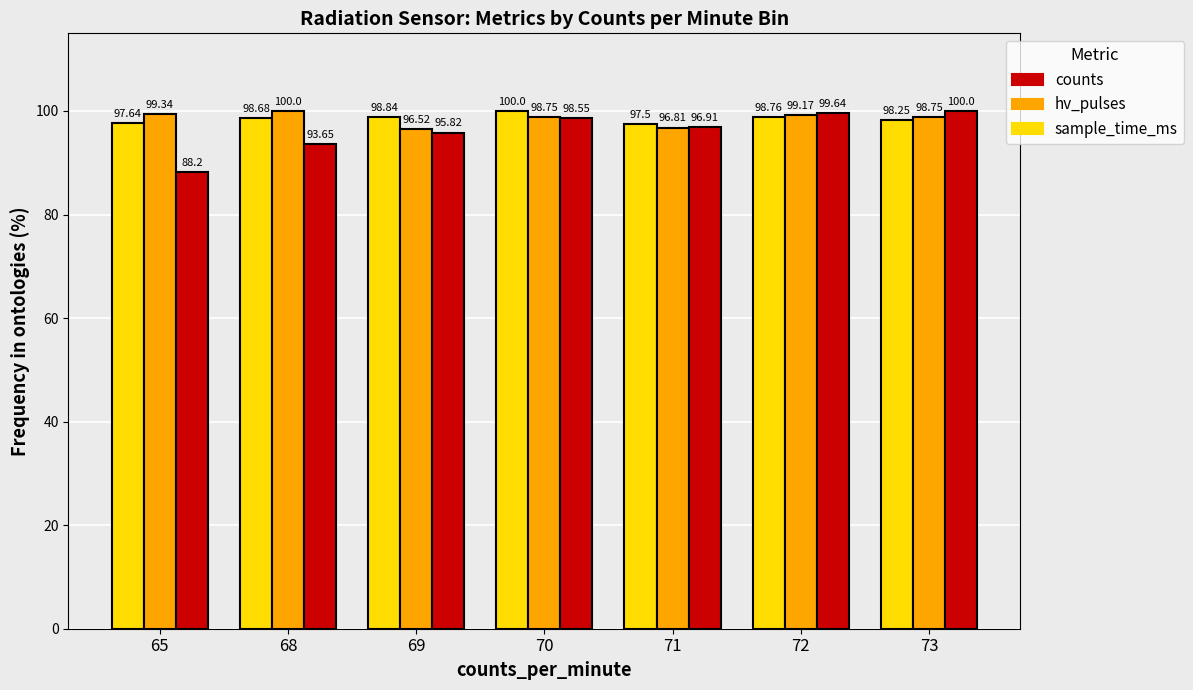

Which series has the largest range (max minus min)?

counts